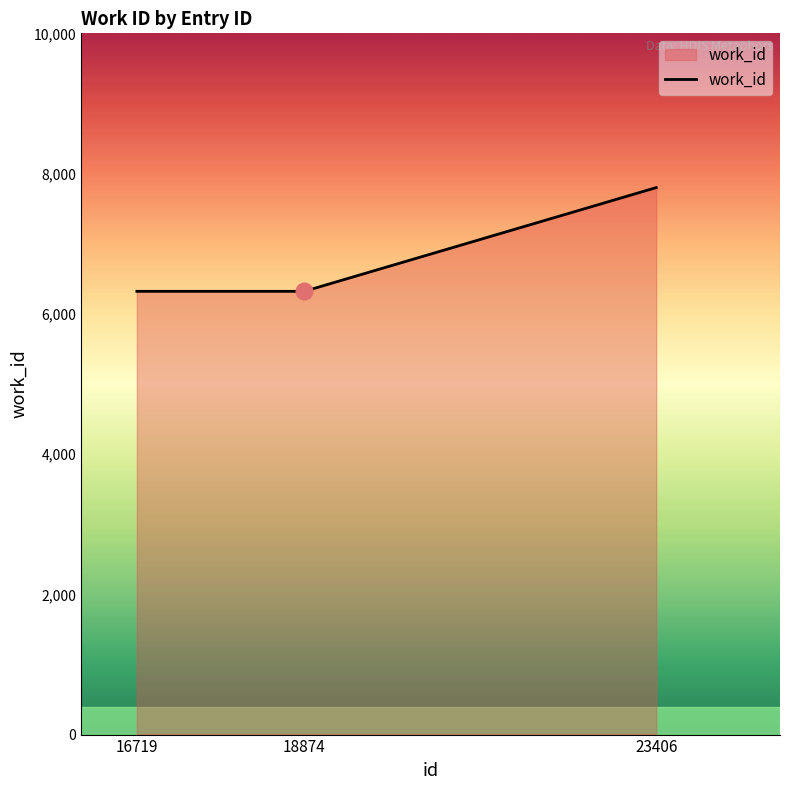

Reading left to right, what are all the values shown in this chart?

6321	6321	7800